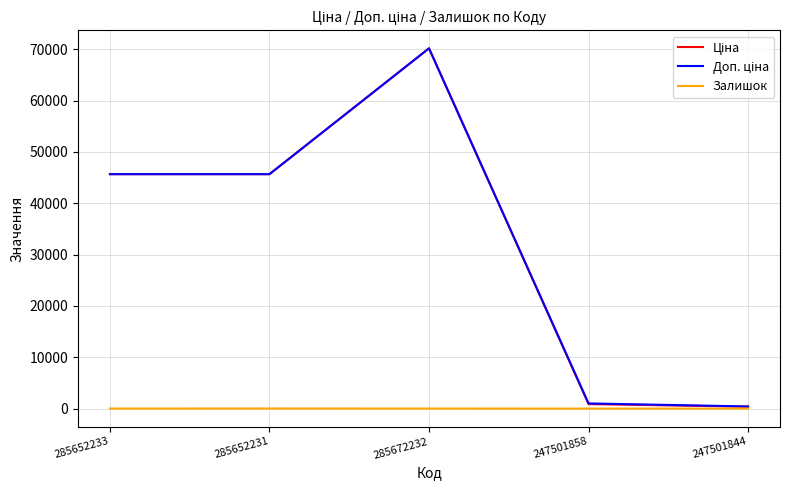

The Залишок series shows 17.0 at 285672232. True or false?

True